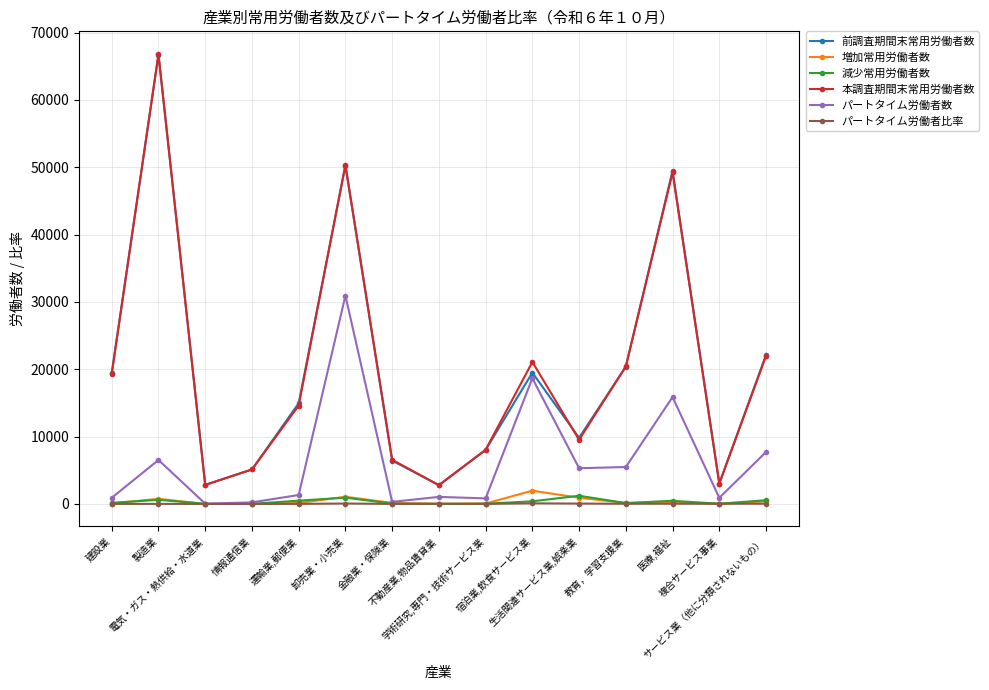

What is the value of the 減少常用労働者数 point at the 13th from the left?

471.0